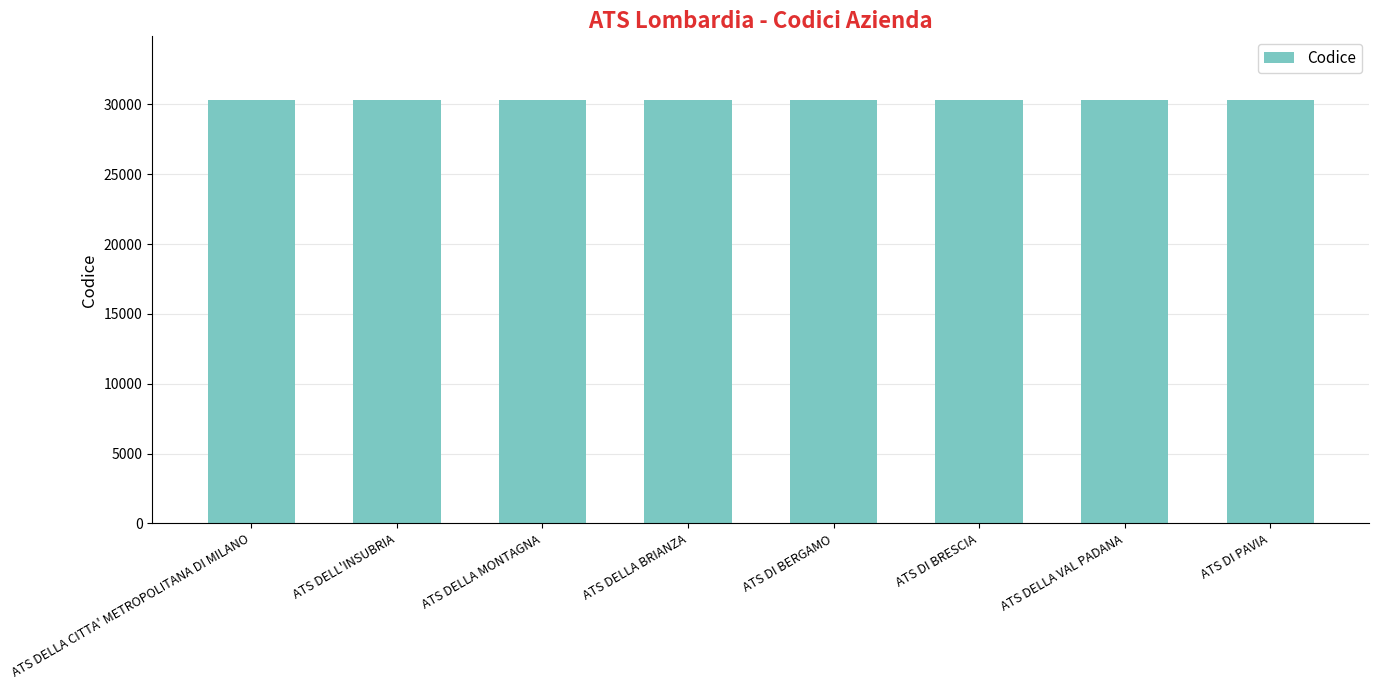

What is the minimum value shown in the chart?

30321